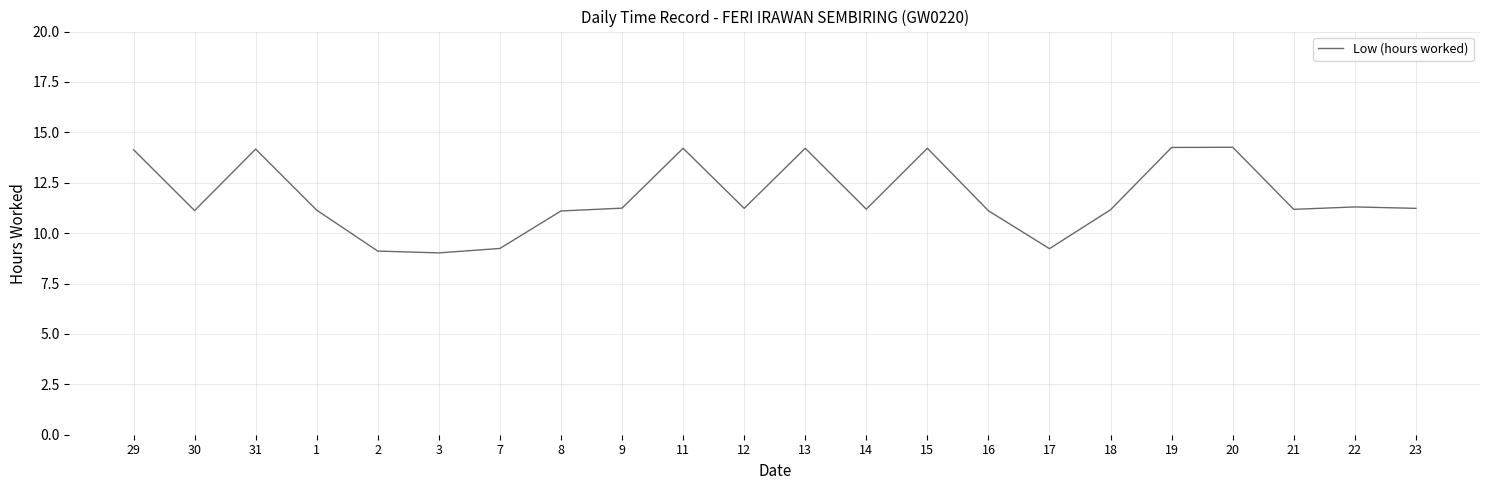

What position from the left is 12?

11